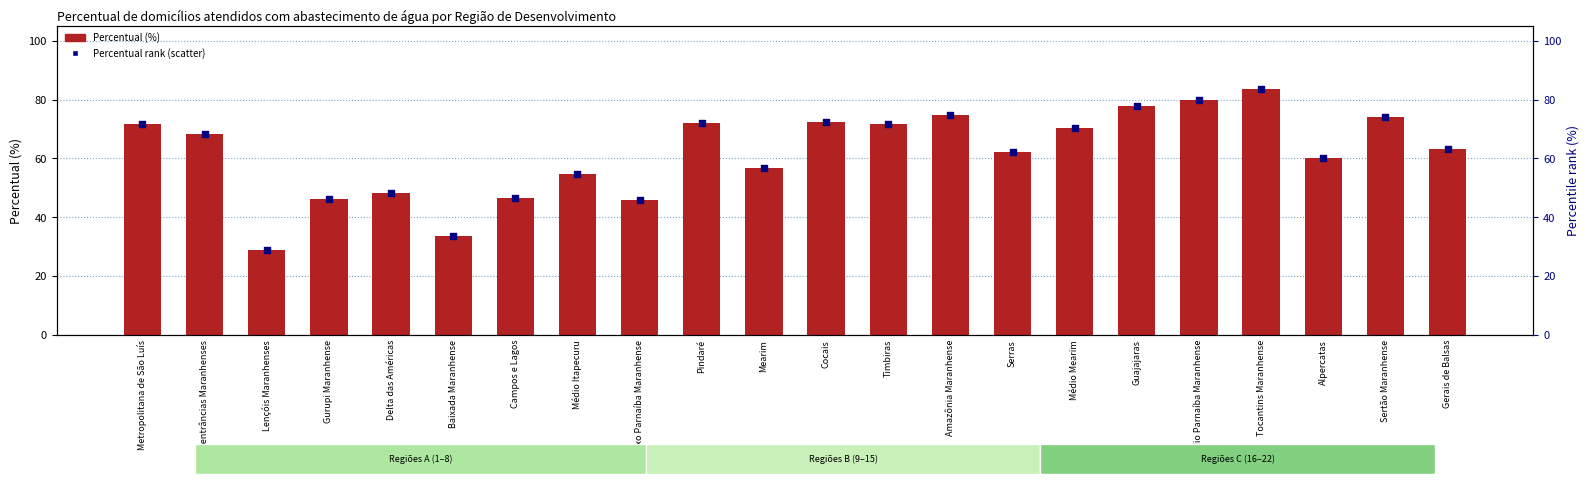

At which category is the sum across all series the highest?

Tocantins Maranhense